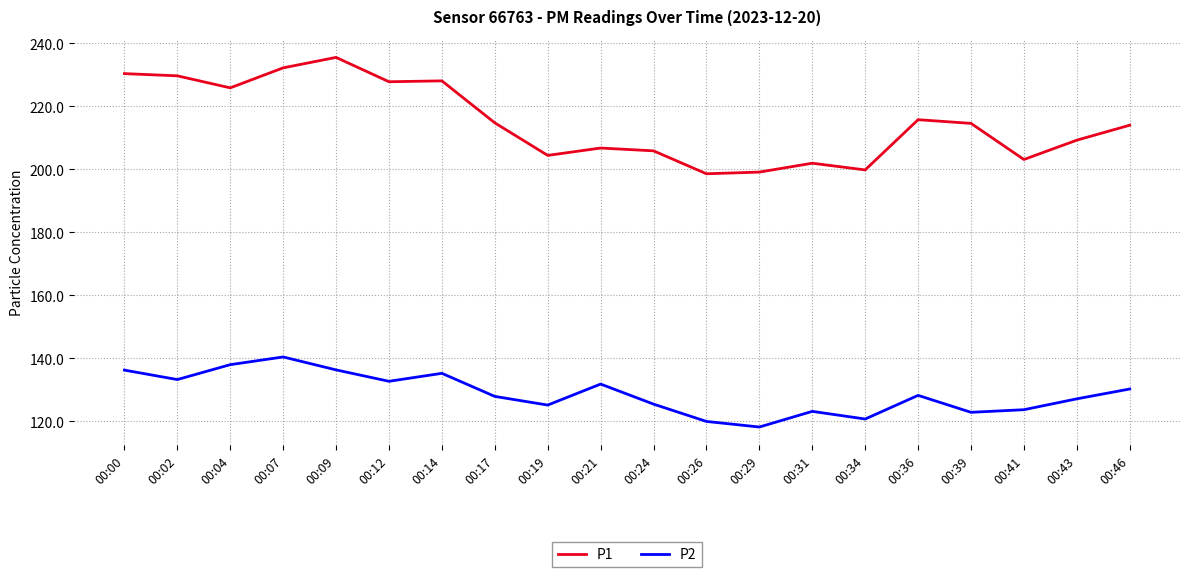

What is the total value across all series at 00:04?

363.9